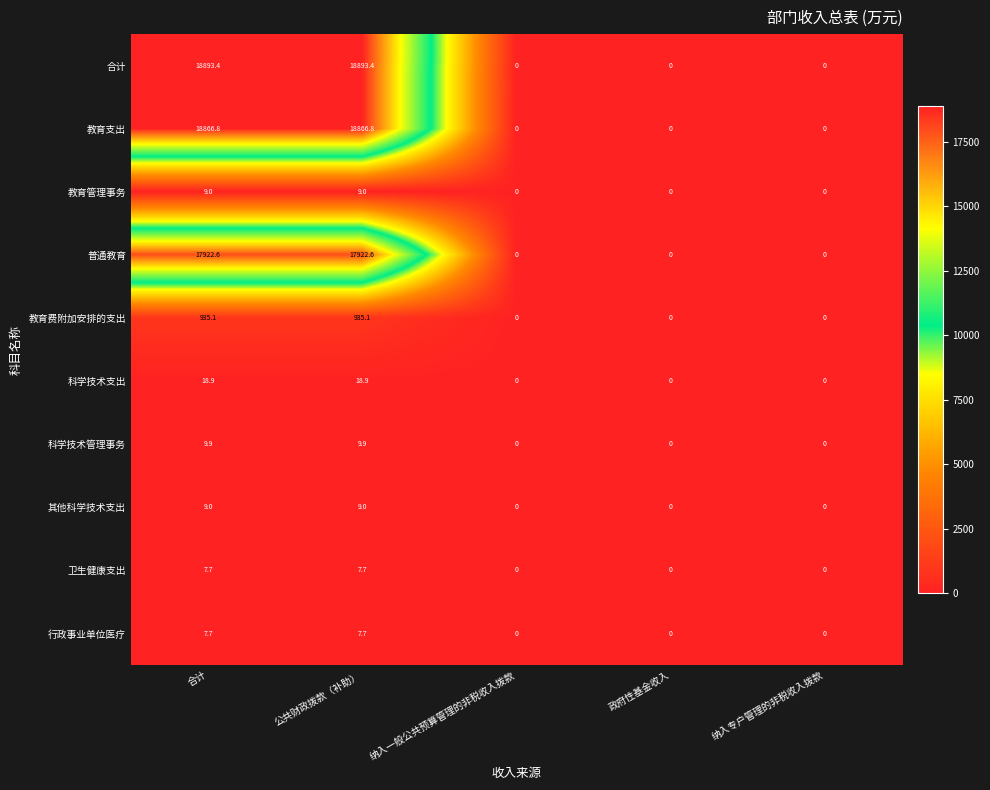

What is the average value of the 其他科学技术支出 series?

3.6